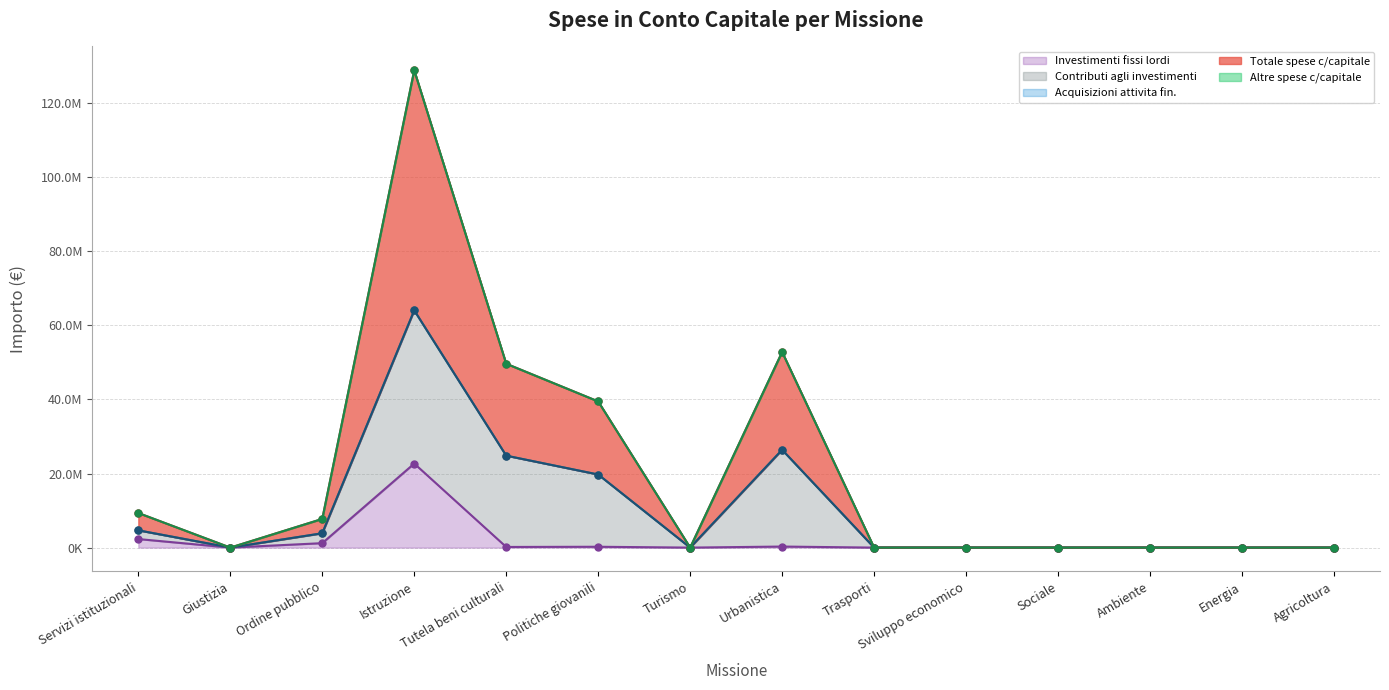

What position from the right is Sviluppo economico?

5